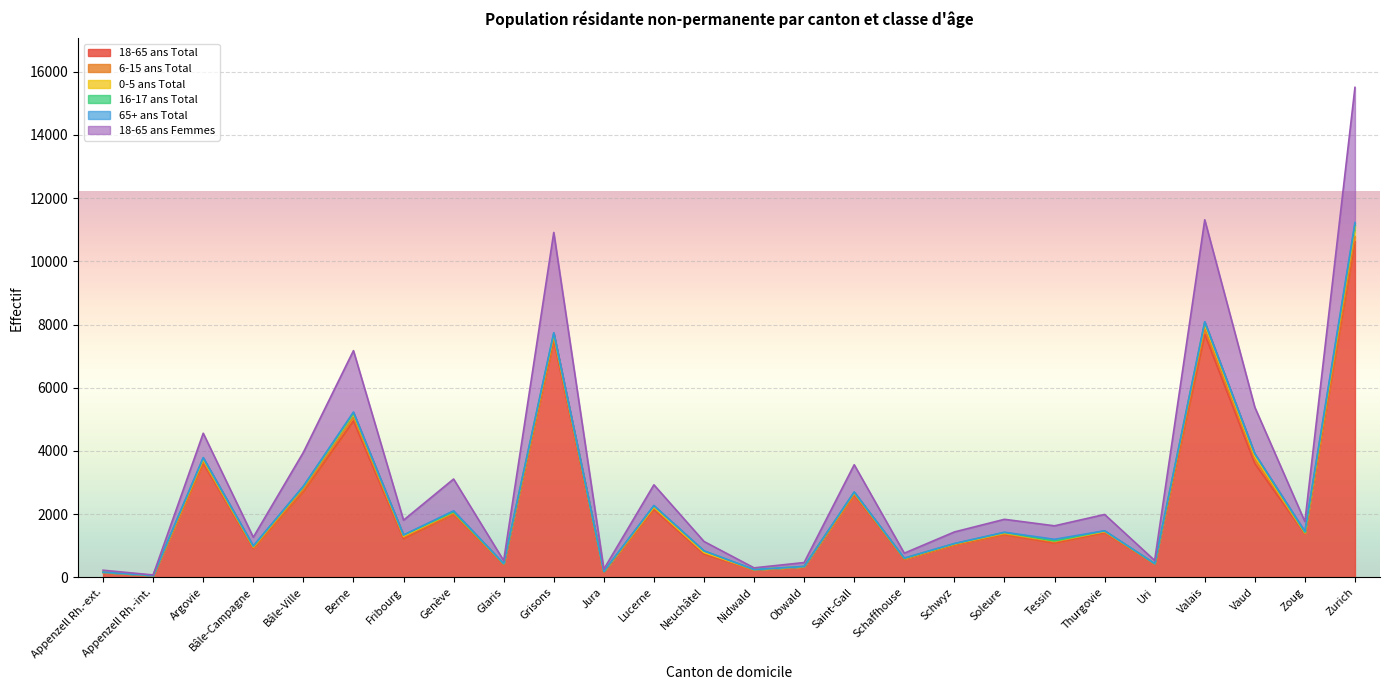

What is the difference between the 16-17 ans Total values at Schwyz and Berne?

15